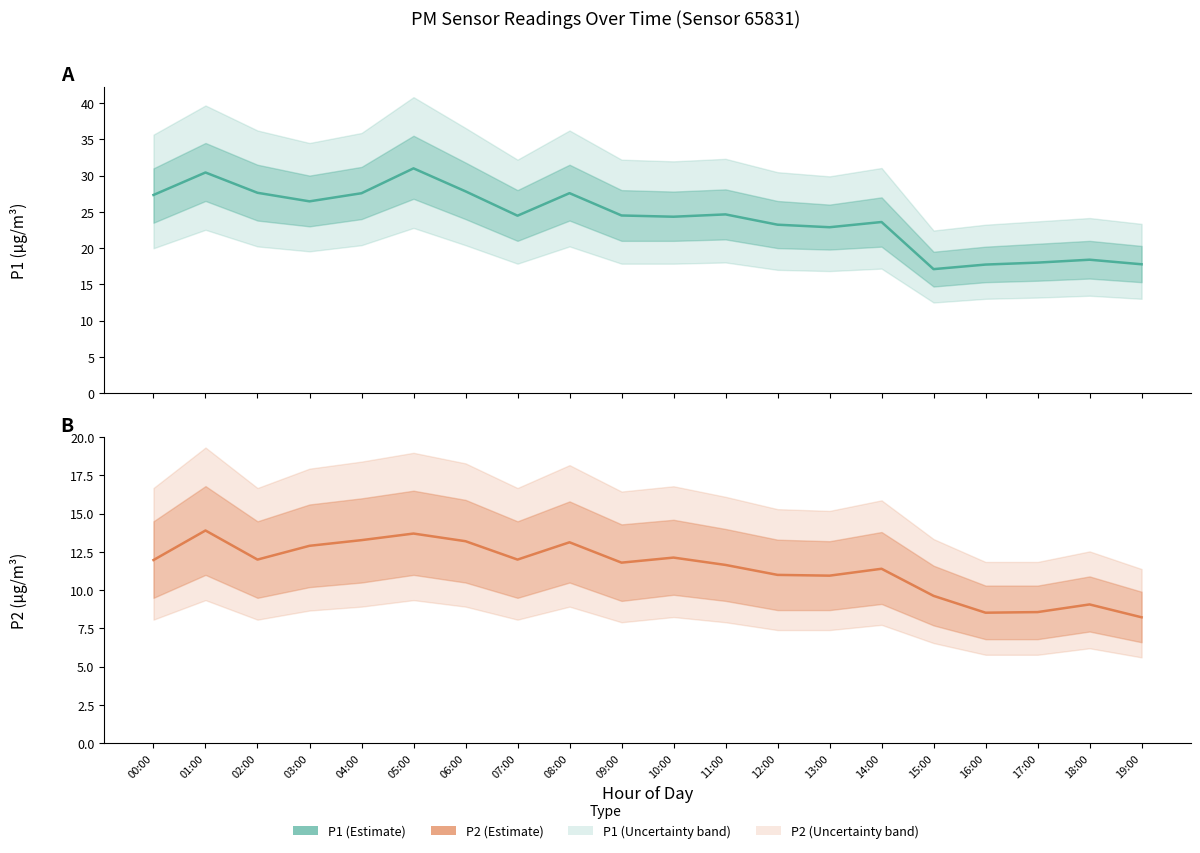

True or false: P2 has a value of 19.7 at 00:00.

False